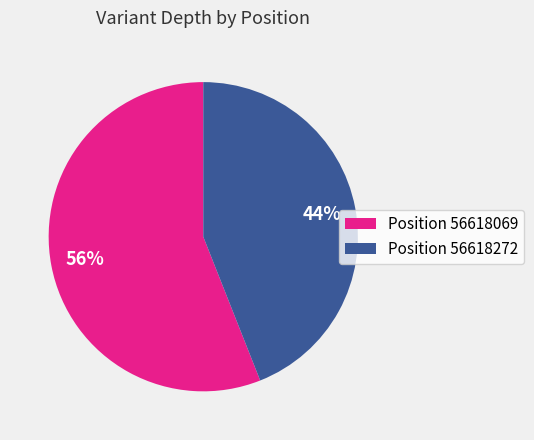

Which has a higher value, Position 56618272 or Position 56618069?

Position 56618069